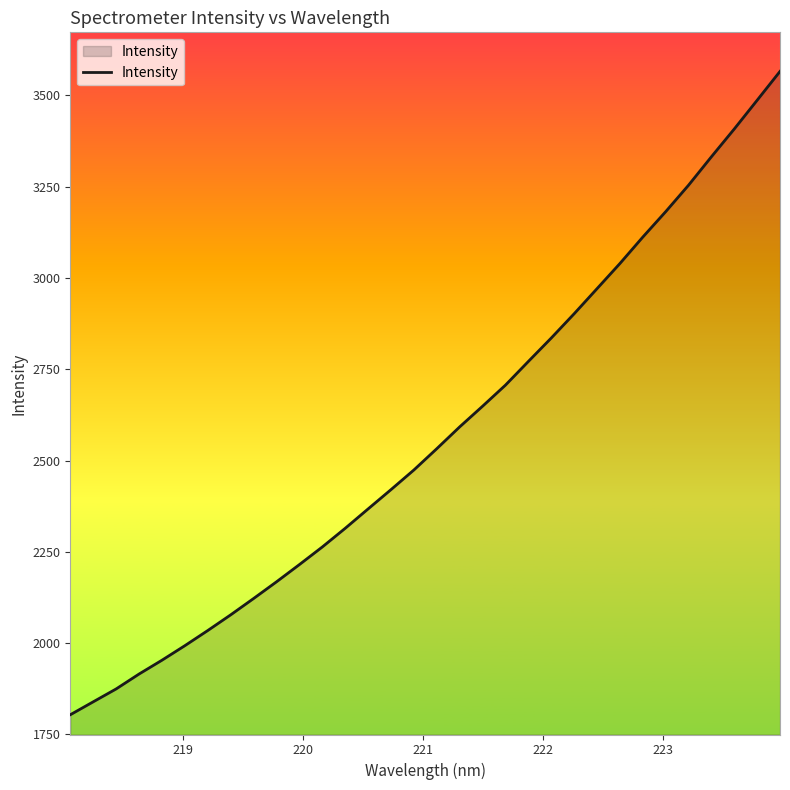

What is the maximum value shown in the chart?

3566.0